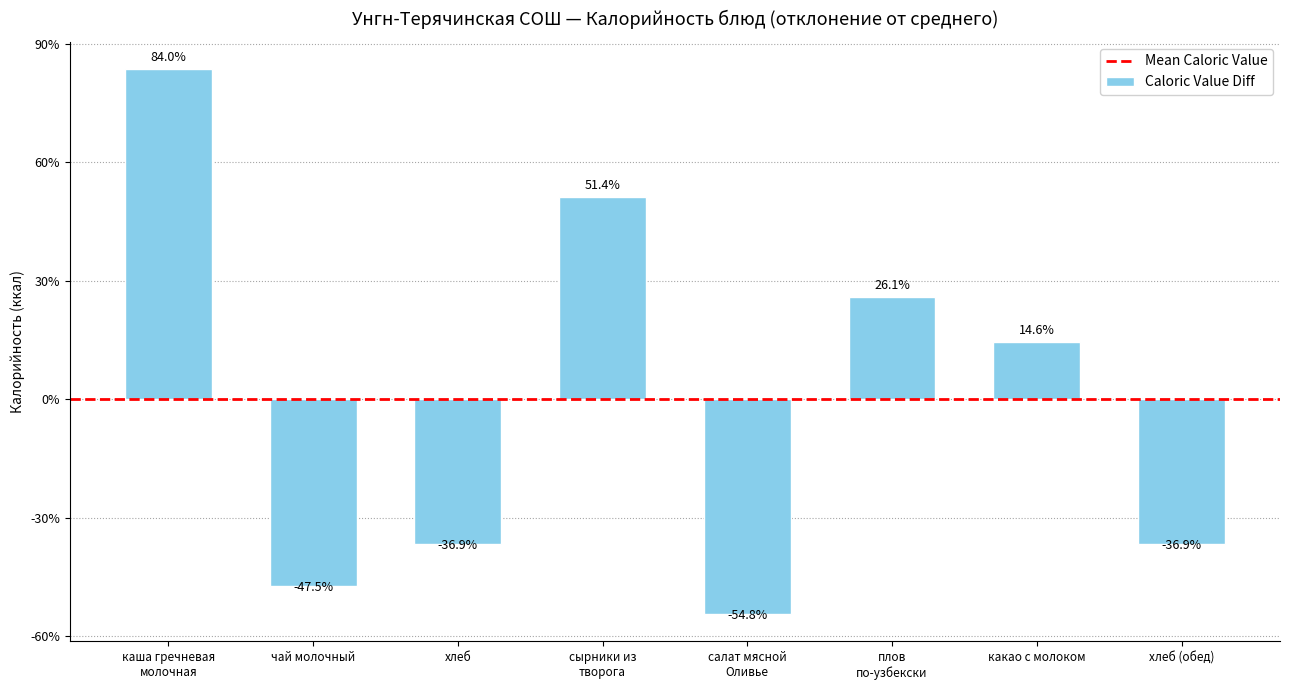

List the labels in order of value, largest first.

каша гречневая
молочная, сырники из
творога, плов
по-узбекски, какао с молоком, хлеб, хлеб (обед), чай молочный, салат мясной
Оливье